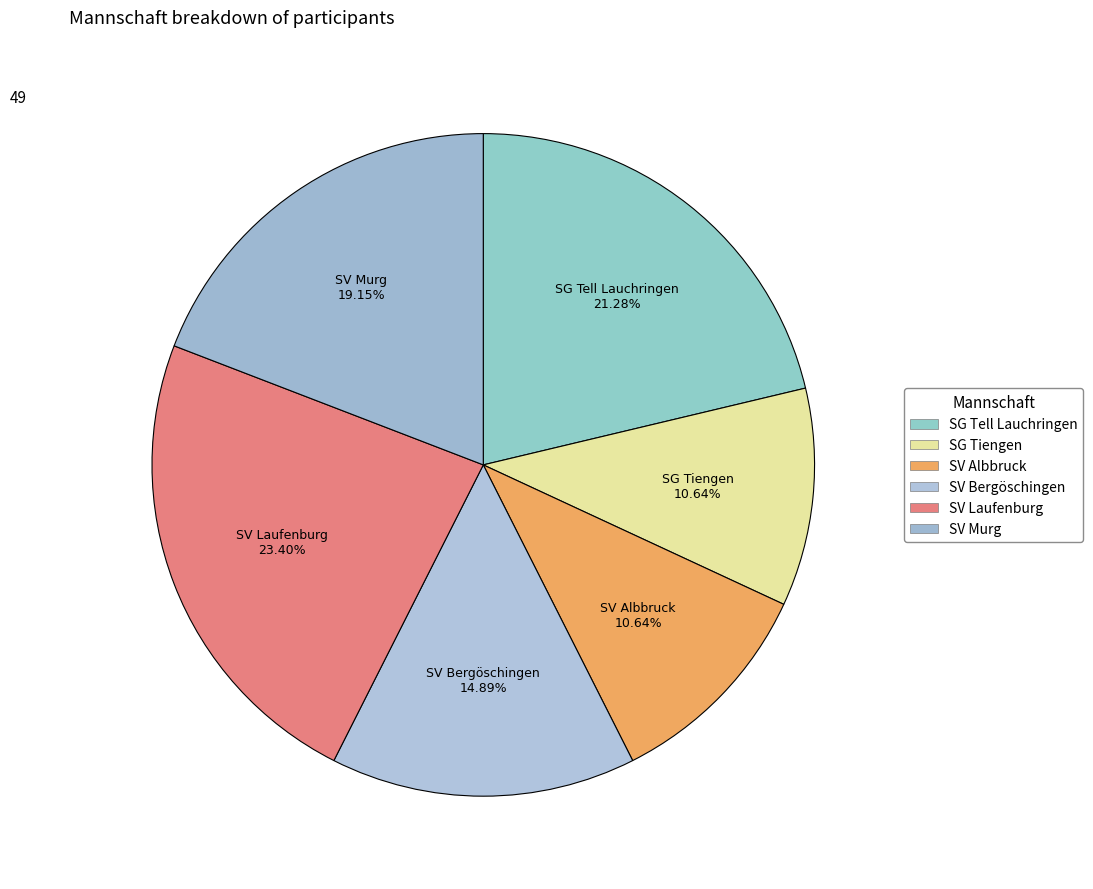

Does SV Bergöschingen account for over 50% of the chart?

No